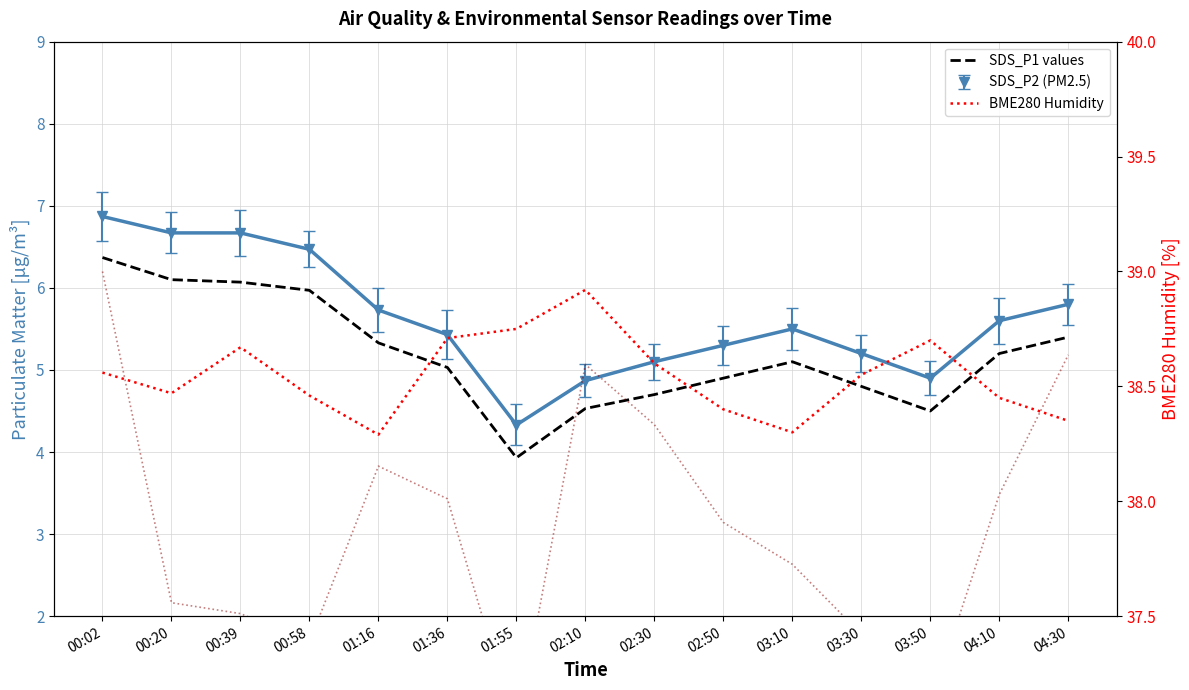

True or false: SDS_P1 (PM1) and BME280 Pressure (scaled) intersect in this chart.

False